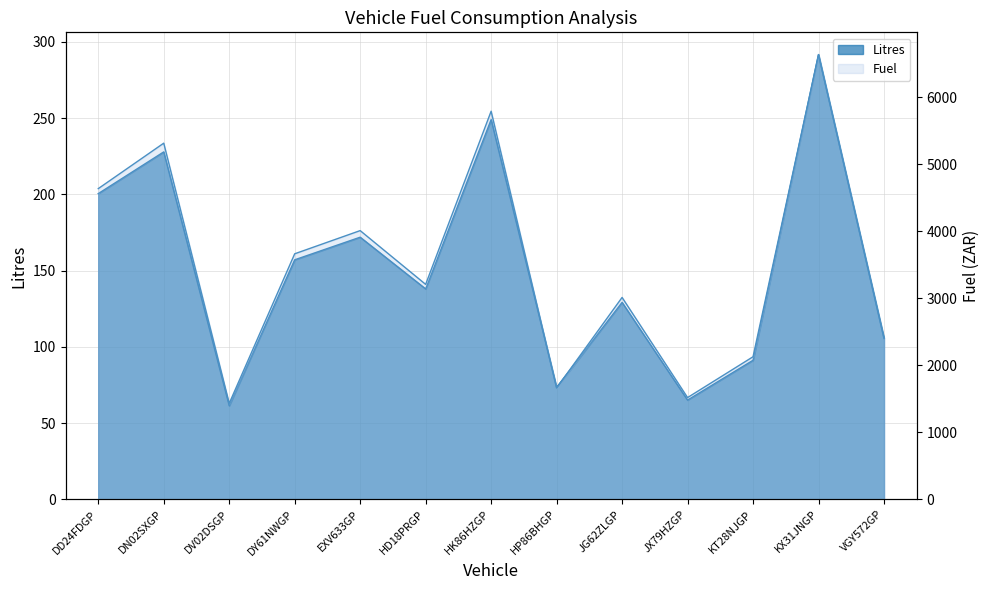

How many values in the Litres series exceed 137?

7